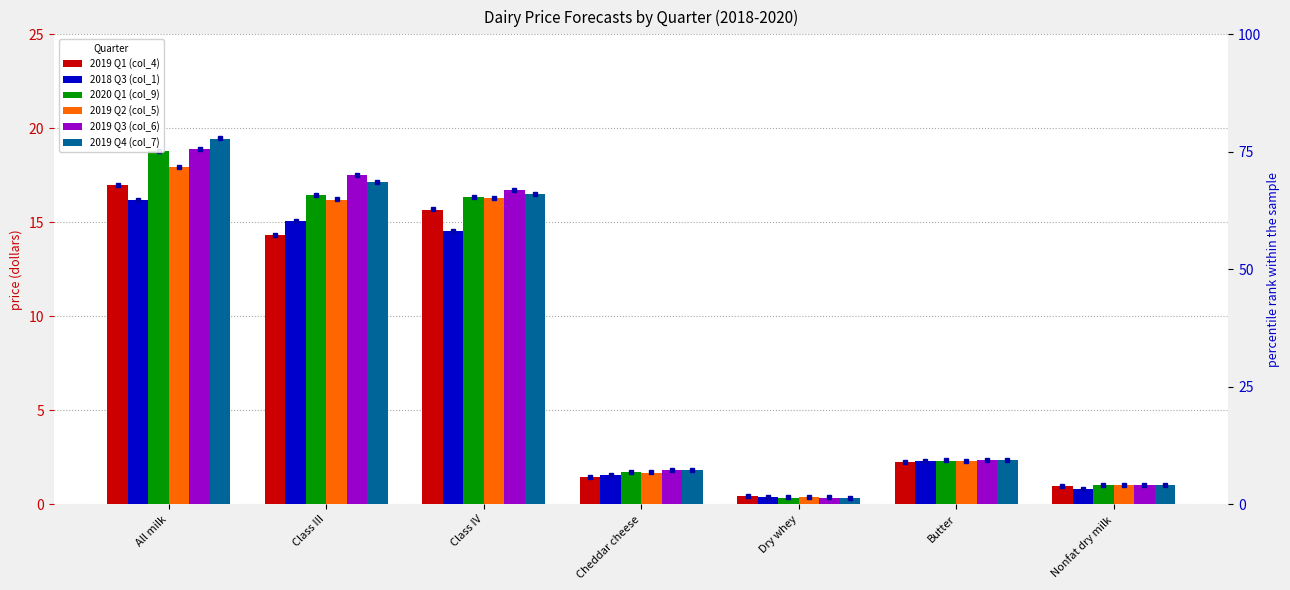

How many values in the 2019 Q2 (col_5) series exceed 2?

4